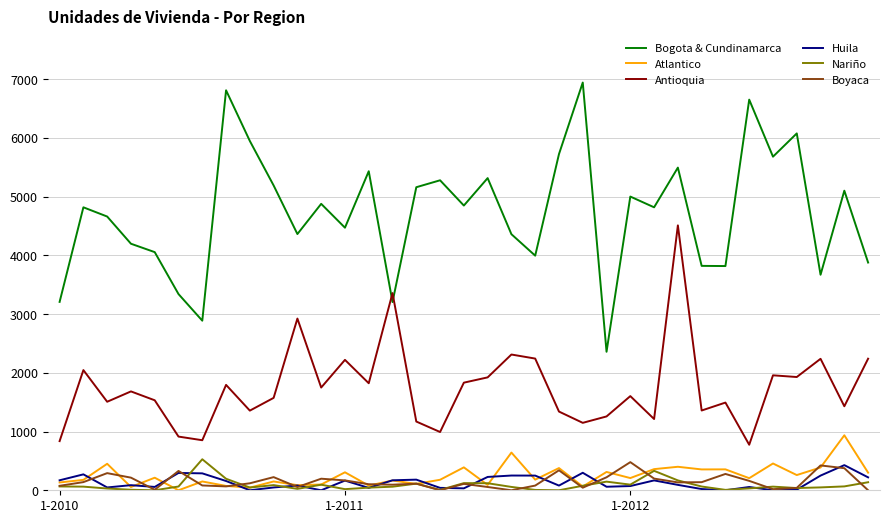

Which series has the widest spread of values?

Bogota & Cundinamarca